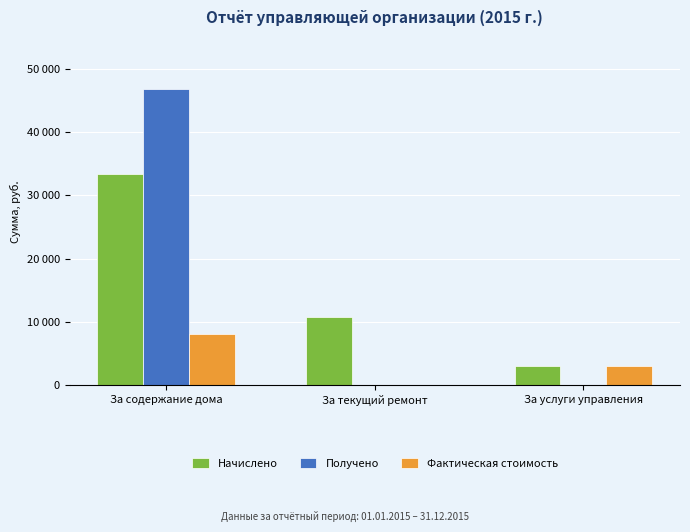

At how many categories does at least one series exceed 16468?

1